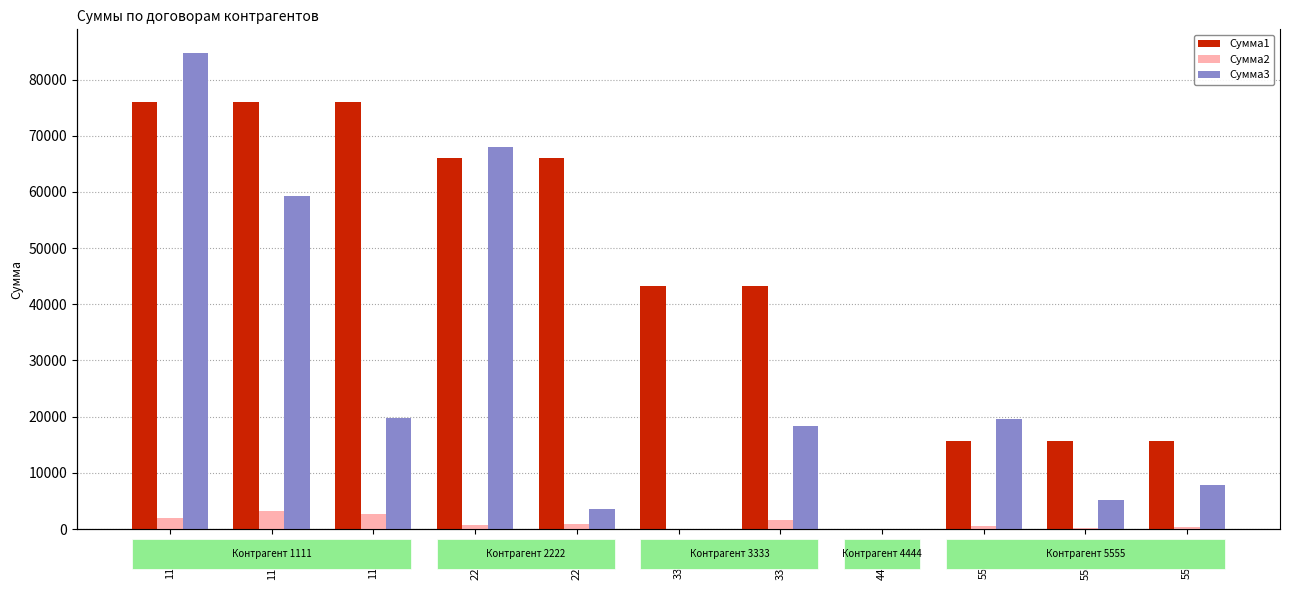

The value of Сумма3 at 5555-01 is 19614.9. True or false?

True